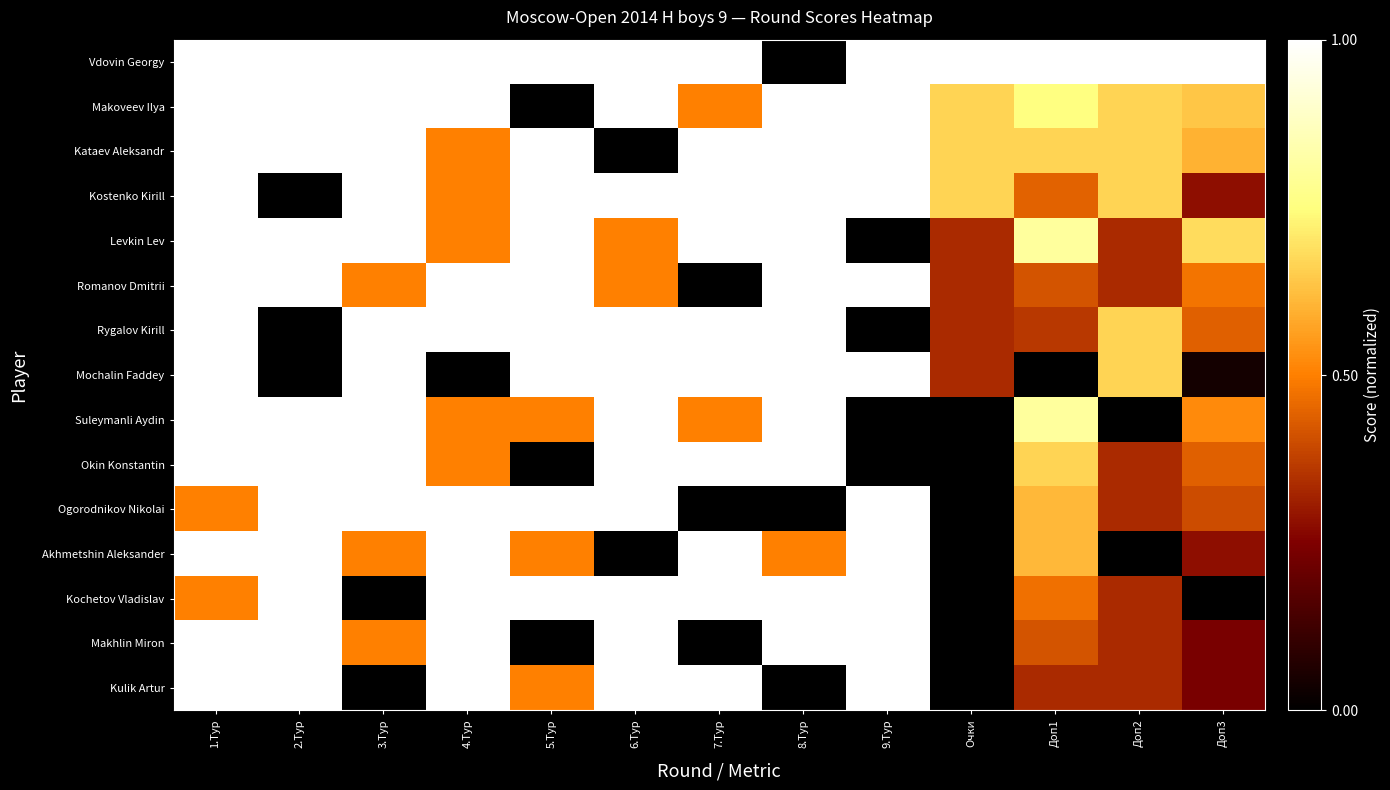

Reading left to right, transcribe all the data shown in this chart.

Vdovin Georgy: 1.Тур=1.0	2.Тур=1.0	3.Тур=1.0	4.Тур=1.0	5.Тур=1.0	6.Тур=1.0	7.Тур=1.0	8.Тур=0.0	9.Тур=1.0	Очки=1.0	Доп1=1.0	Доп2=1.0	Доп3=1.0
Makoveev Ilya: 1.Тур=1.0	2.Тур=1.0	3.Тур=1.0	4.Тур=1.0	5.Тур=0.0	6.Тур=1.0	7.Тур=0.5	8.Тур=1.0	9.Тур=1.0	Очки=0.7	Доп1=0.8	Доп2=0.7	Доп3=0.6
Kataev Aleksandr: 1.Тур=1.0	2.Тур=1.0	3.Тур=1.0	4.Тур=0.5	5.Тур=1.0	6.Тур=0.0	7.Тур=1.0	8.Тур=1.0	9.Тур=1.0	Очки=0.7	Доп1=0.7	Доп2=0.7	Доп3=0.6
Kostenko Kirill: 1.Тур=1.0	2.Тур=0.0	3.Тур=1.0	4.Тур=0.5	5.Тур=1.0	6.Тур=1.0	7.Тур=1.0	8.Тур=1.0	9.Тур=1.0	Очки=0.7	Доп1=0.4	Доп2=0.7	Доп3=0.3
Levkin Lev: 1.Тур=1.0	2.Тур=1.0	3.Тур=1.0	4.Тур=0.5	5.Тур=1.0	6.Тур=0.5	7.Тур=1.0	8.Тур=1.0	9.Тур=0.0	Очки=0.3	Доп1=0.8	Доп2=0.3	Доп3=0.7
Romanov Dmitrii: 1.Тур=1.0	2.Тур=1.0	3.Тур=0.5	4.Тур=1.0	5.Тур=1.0	6.Тур=0.5	7.Тур=0.0	8.Тур=1.0	9.Тур=1.0	Очки=0.3	Доп1=0.4	Доп2=0.3	Доп3=0.5
Rygalov Kirill: 1.Тур=1.0	2.Тур=0.0	3.Тур=1.0	4.Тур=1.0	5.Тур=1.0	6.Тур=1.0	7.Тур=1.0	8.Тур=1.0	9.Тур=0.0	Очки=0.3	Доп1=0.4	Доп2=0.7	Доп3=0.4
Mochalin Faddey: 1.Тур=1.0	2.Тур=0.0	3.Тур=1.0	4.Тур=0.0	5.Тур=1.0	6.Тур=1.0	7.Тур=1.0	8.Тур=1.0	9.Тур=1.0	Очки=0.3	Доп1=0.0	Доп2=0.7	Доп3=0.0
Suleymanli Aydin: 1.Тур=1.0	2.Тур=1.0	3.Тур=1.0	4.Тур=0.5	5.Тур=0.5	6.Тур=1.0	7.Тур=0.5	8.Тур=1.0	9.Тур=0.0	Очки=0.0	Доп1=0.8	Доп2=0.0	Доп3=0.5
Okin Konstantin: 1.Тур=1.0	2.Тур=1.0	3.Тур=1.0	4.Тур=0.5	5.Тур=0.0	6.Тур=1.0	7.Тур=1.0	8.Тур=1.0	9.Тур=0.0	Очки=0.0	Доп1=0.7	Доп2=0.3	Доп3=0.4
Ogorodnikov Nikolai: 1.Тур=0.5	2.Тур=1.0	3.Тур=1.0	4.Тур=1.0	5.Тур=1.0	6.Тур=1.0	7.Тур=0.0	8.Тур=0.0	9.Тур=1.0	Очки=0.0	Доп1=0.6	Доп2=0.3	Доп3=0.4
Akhmetshin Aleksander: 1.Тур=1.0	2.Тур=1.0	3.Тур=0.5	4.Тур=1.0	5.Тур=0.5	6.Тур=0.0	7.Тур=1.0	8.Тур=0.5	9.Тур=1.0	Очки=0.0	Доп1=0.6	Доп2=0.0	Доп3=0.3
Kochetov Vladislav: 1.Тур=0.5	2.Тур=1.0	3.Тур=0.0	4.Тур=1.0	5.Тур=1.0	6.Тур=1.0	7.Тур=1.0	8.Тур=1.0	9.Тур=1.0	Очки=0.0	Доп1=0.5	Доп2=0.3	Доп3=0.0
Makhlin Miron: 1.Тур=1.0	2.Тур=1.0	3.Тур=0.5	4.Тур=1.0	5.Тур=0.0	6.Тур=1.0	7.Тур=0.0	8.Тур=1.0	9.Тур=1.0	Очки=0.0	Доп1=0.4	Доп2=0.3	Доп3=0.2
Kulik Artur: 1.Тур=1.0	2.Тур=1.0	3.Тур=0.0	4.Тур=1.0	5.Тур=0.5	6.Тур=1.0	7.Тур=1.0	8.Тур=0.0	9.Тур=1.0	Очки=0.0	Доп1=0.3	Доп2=0.3	Доп3=0.2